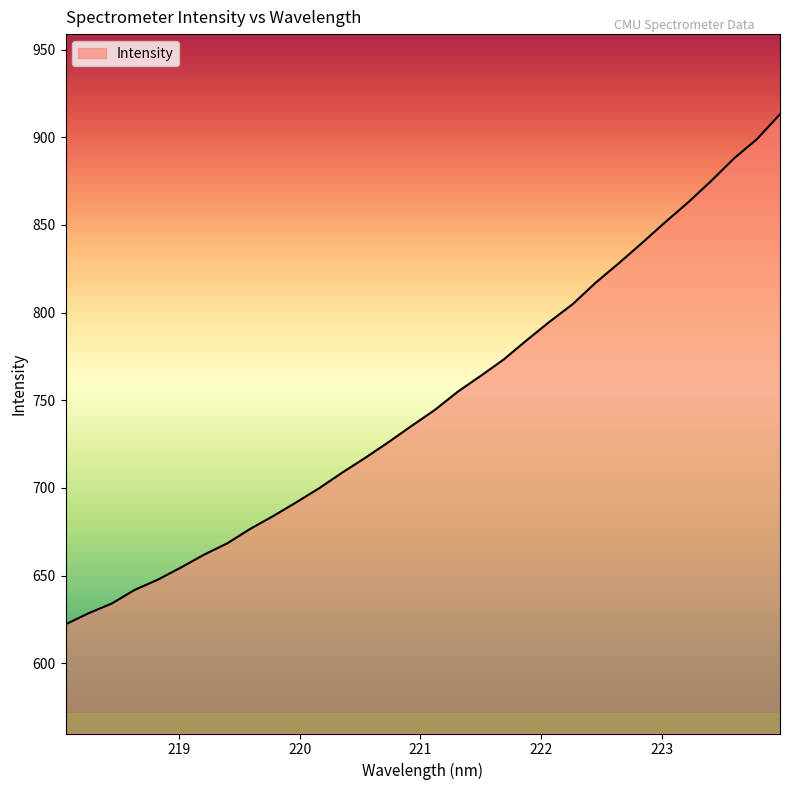

How many values are below 744?

16